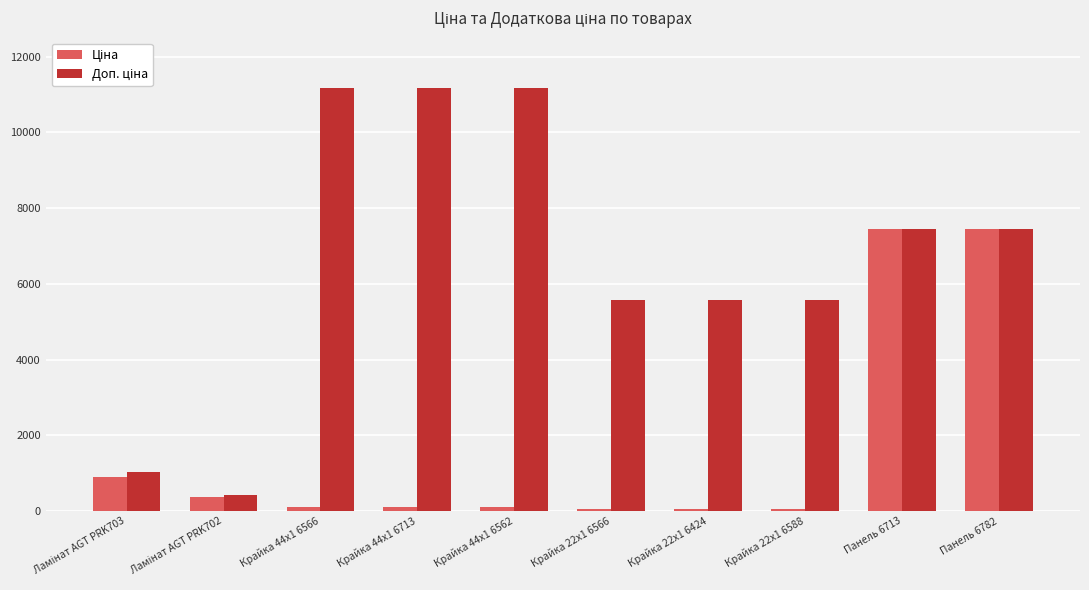

Count the number of categories in the chart.

10